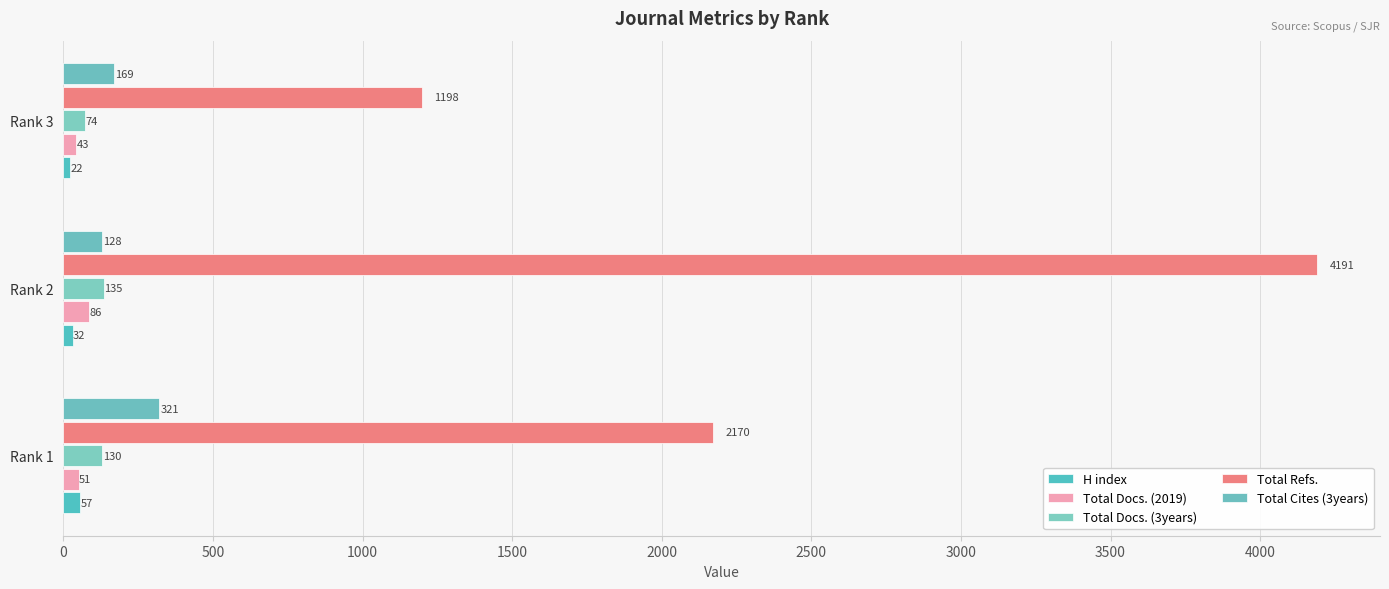

How many series are shown in this chart?

5